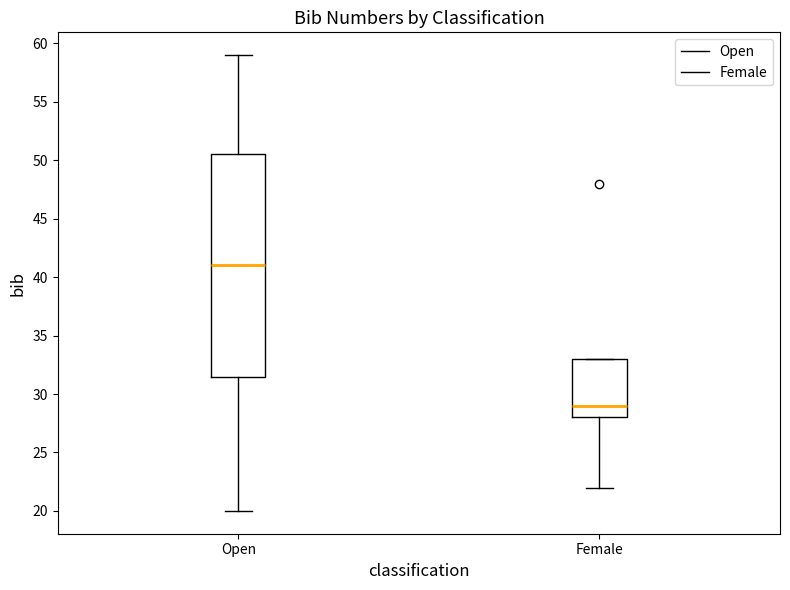

Which box has the highest median line?

Open